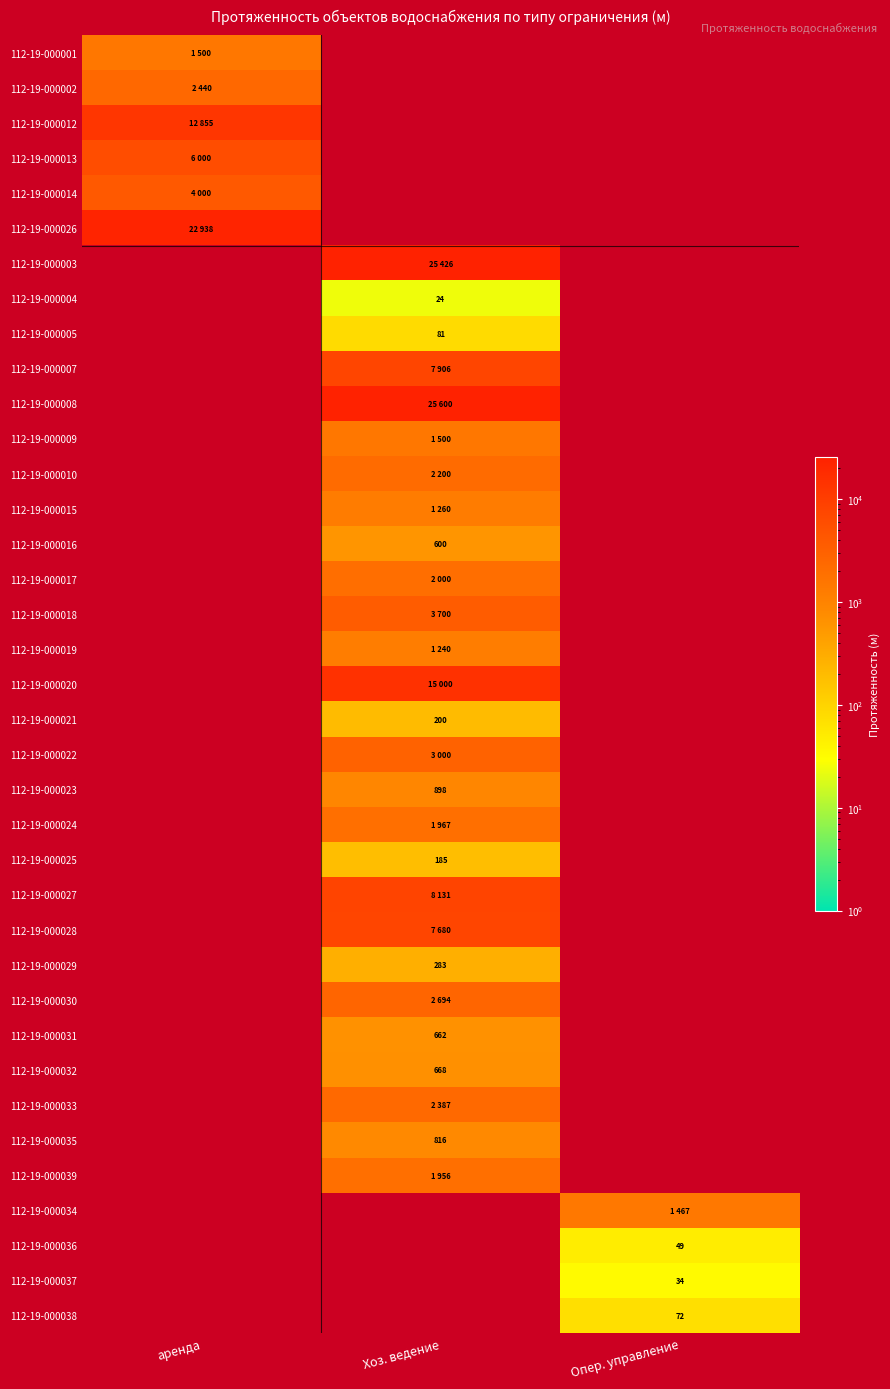

True or false: 112-19-000036 has a value of 34 at Опер. управление.

False